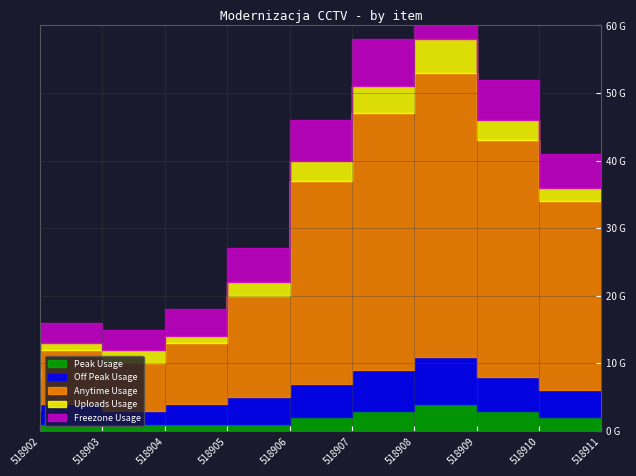

At how many categories does at least one series exceed 34?

3